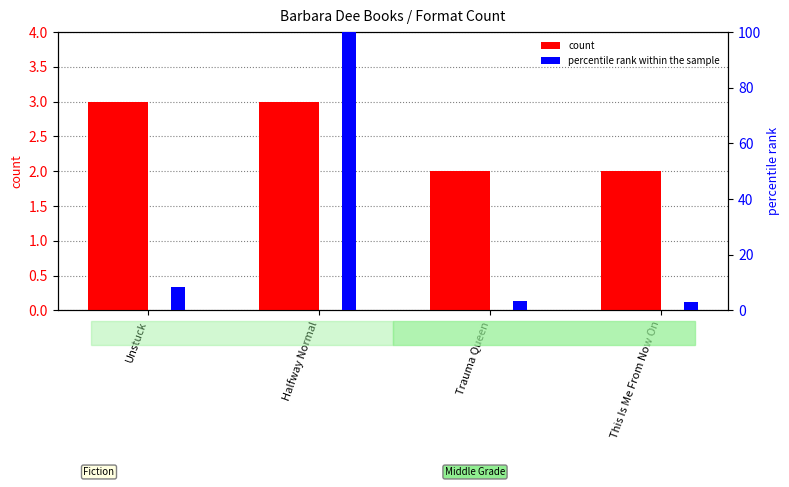

List the labels in order of percentile rank within the sample value, largest first.

Halfway Normal, Unstuck, Trauma Queen, This Is Me From Now On